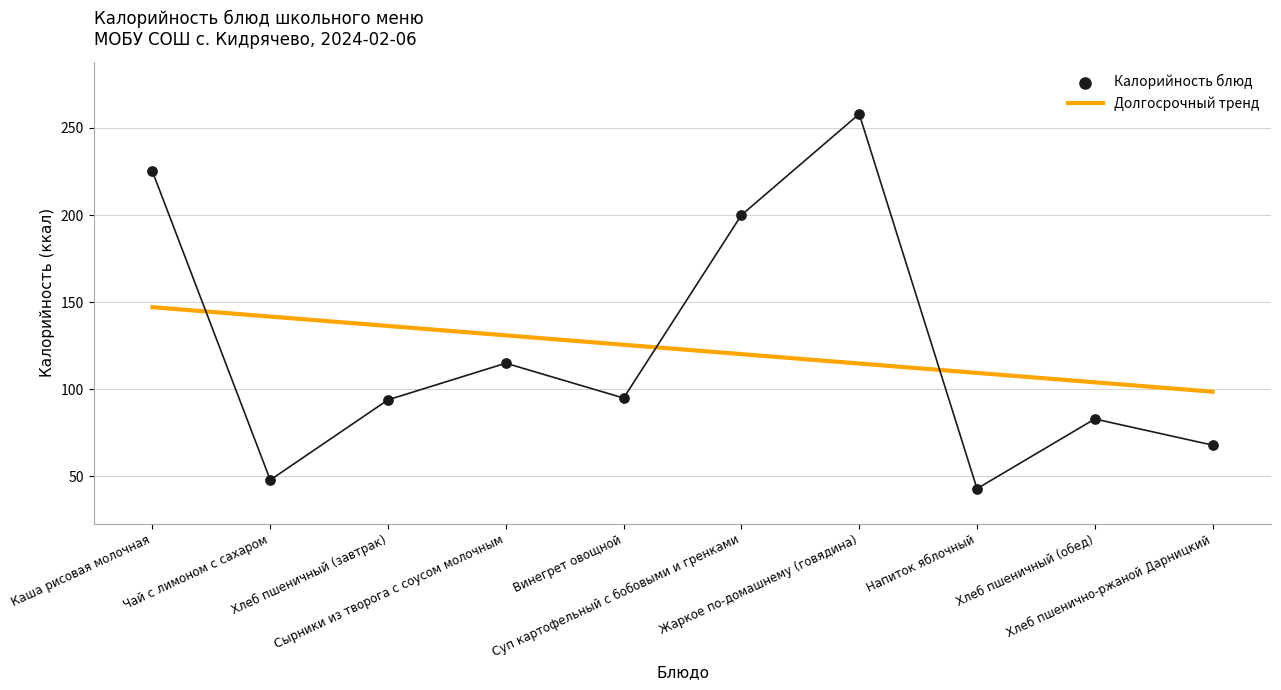

What is the ratio of the value at Напиток яблочный to the value at Хлеб пшенично-ржаной Дарницкий?

0.6